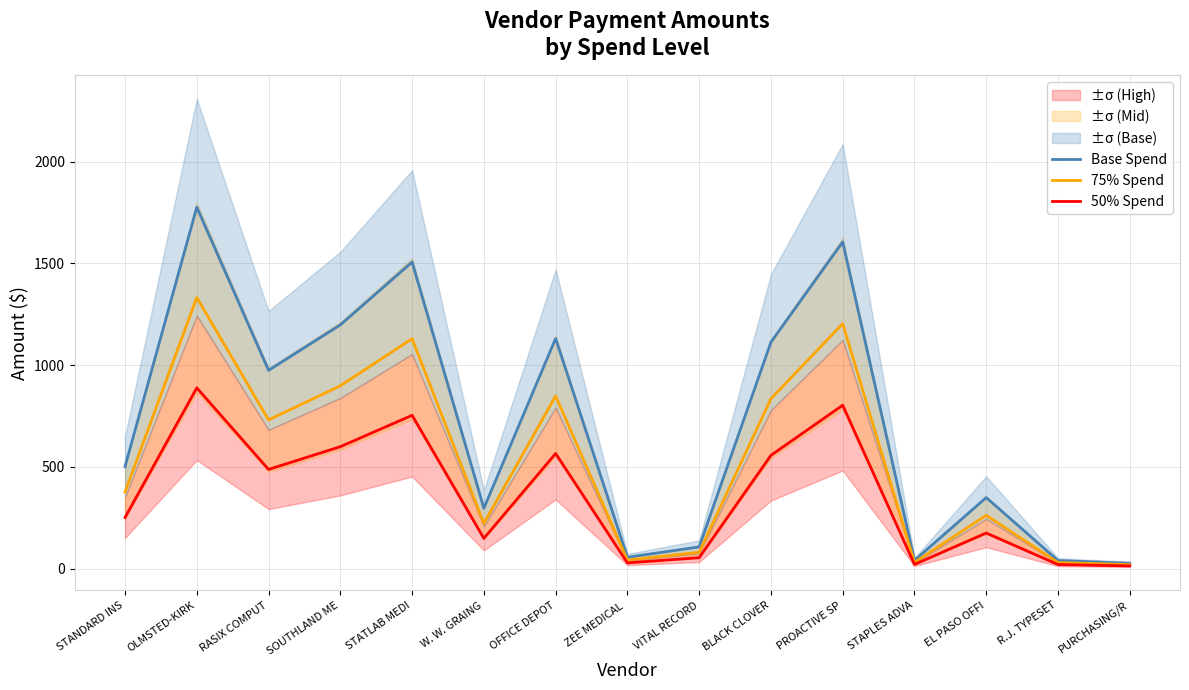

True or false: 50% Spend has a value of 19.6 at R.J. TYPESET.

True